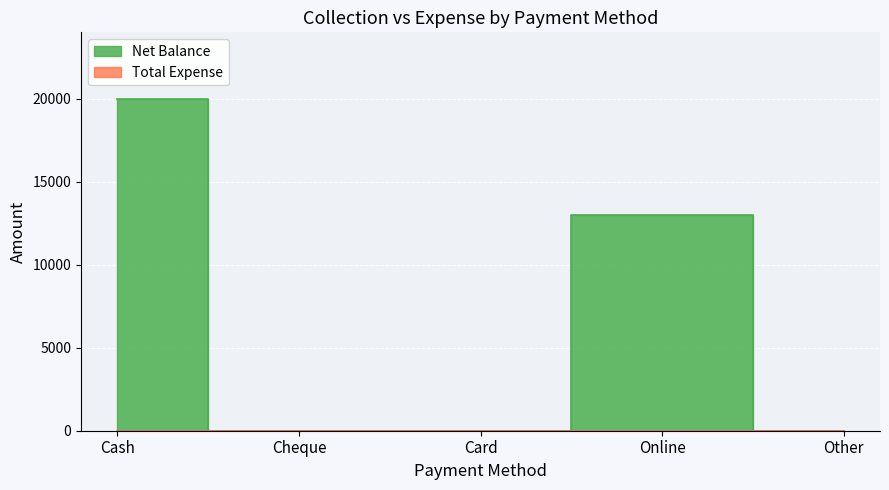

What position from the right is Card?

3